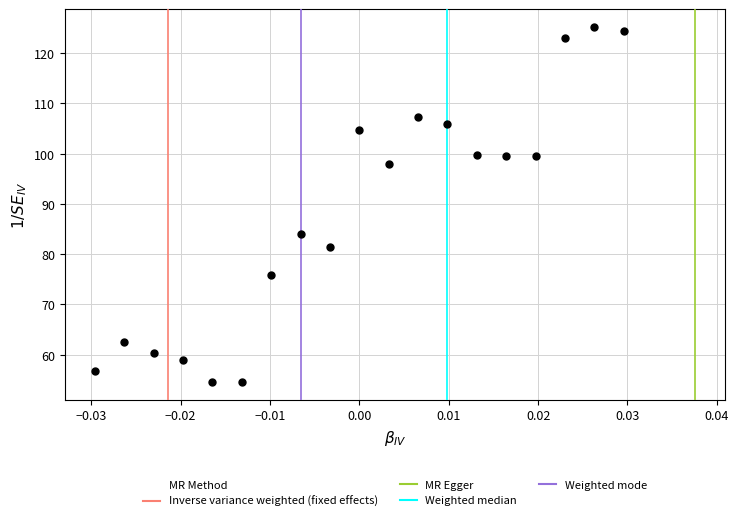

What is the range of Y values (max minus min)?

70.7